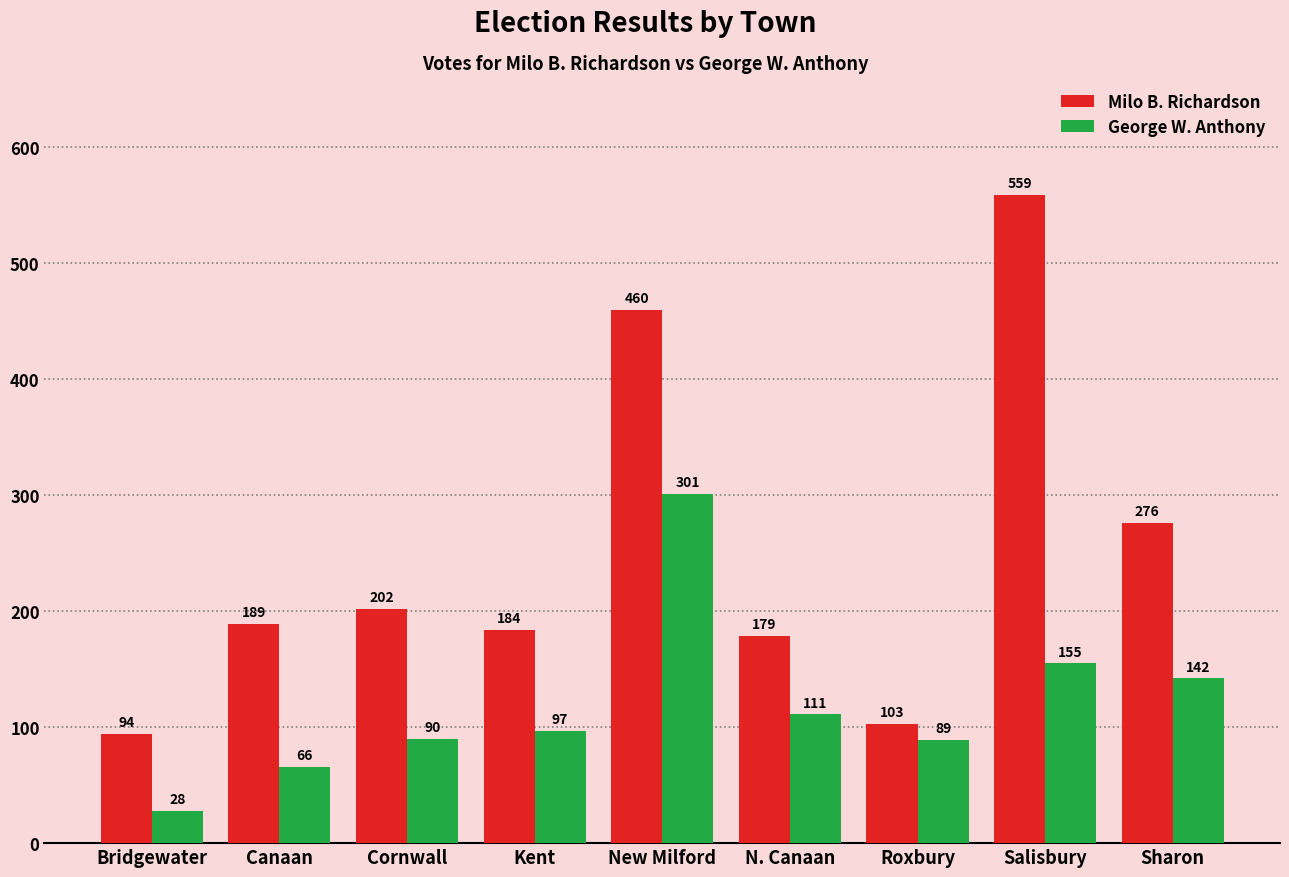

Which category has the lowest value across all series?

Bridgewater